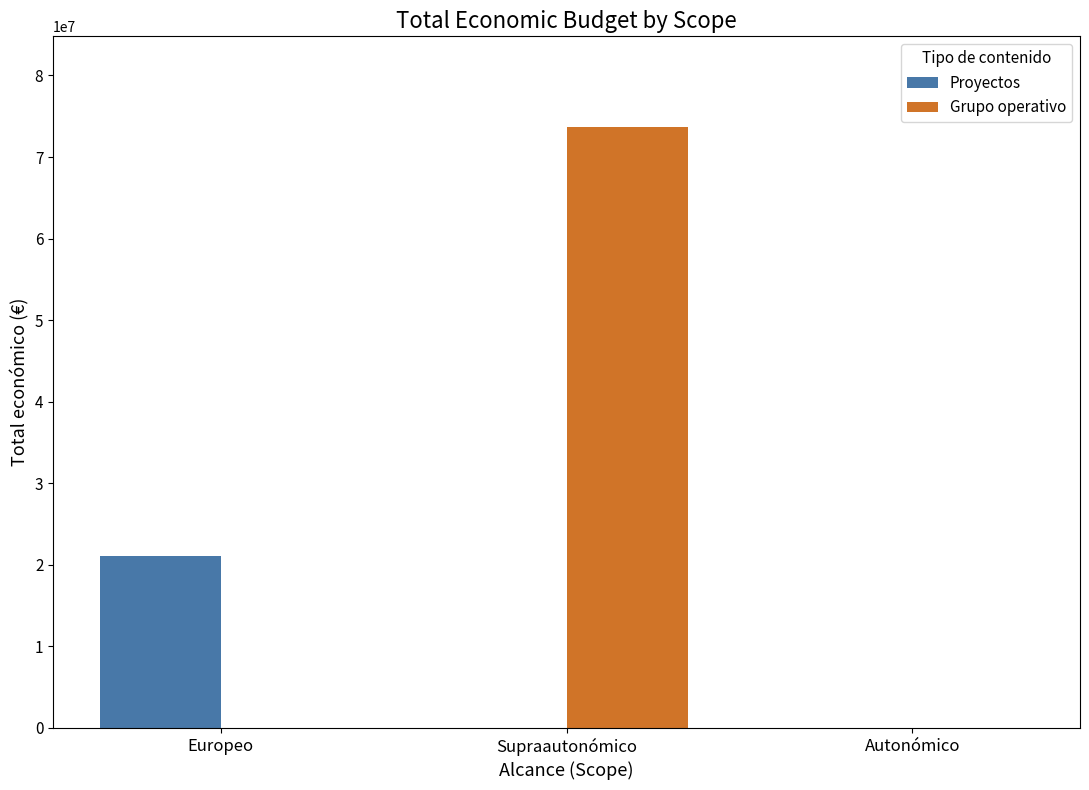

At which category is the sum across all series the highest?

Supraautonómico